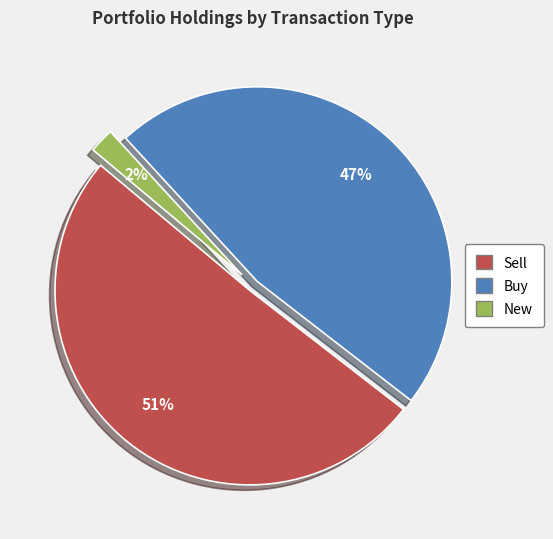

Does any single category account for the majority?

Yes